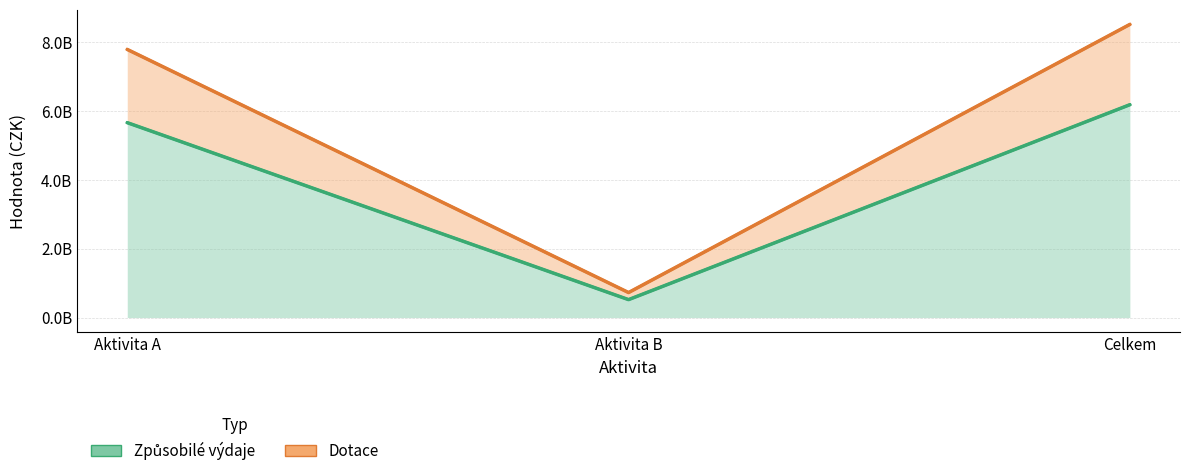

Which category has the highest value in the Dotace series?

Celkem